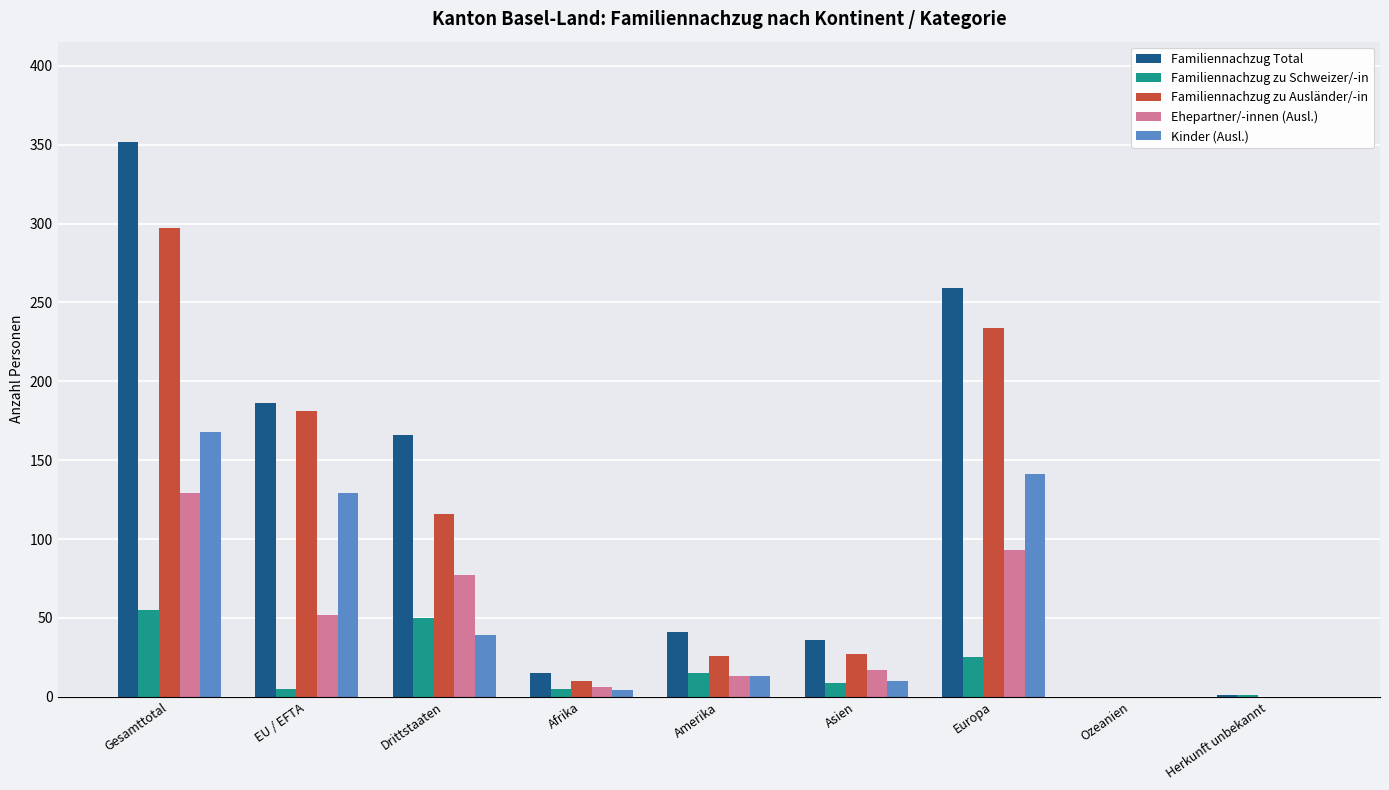

True or false: Ehepartner/-innen (Ausl.) has a value of 39 at Europa.

False